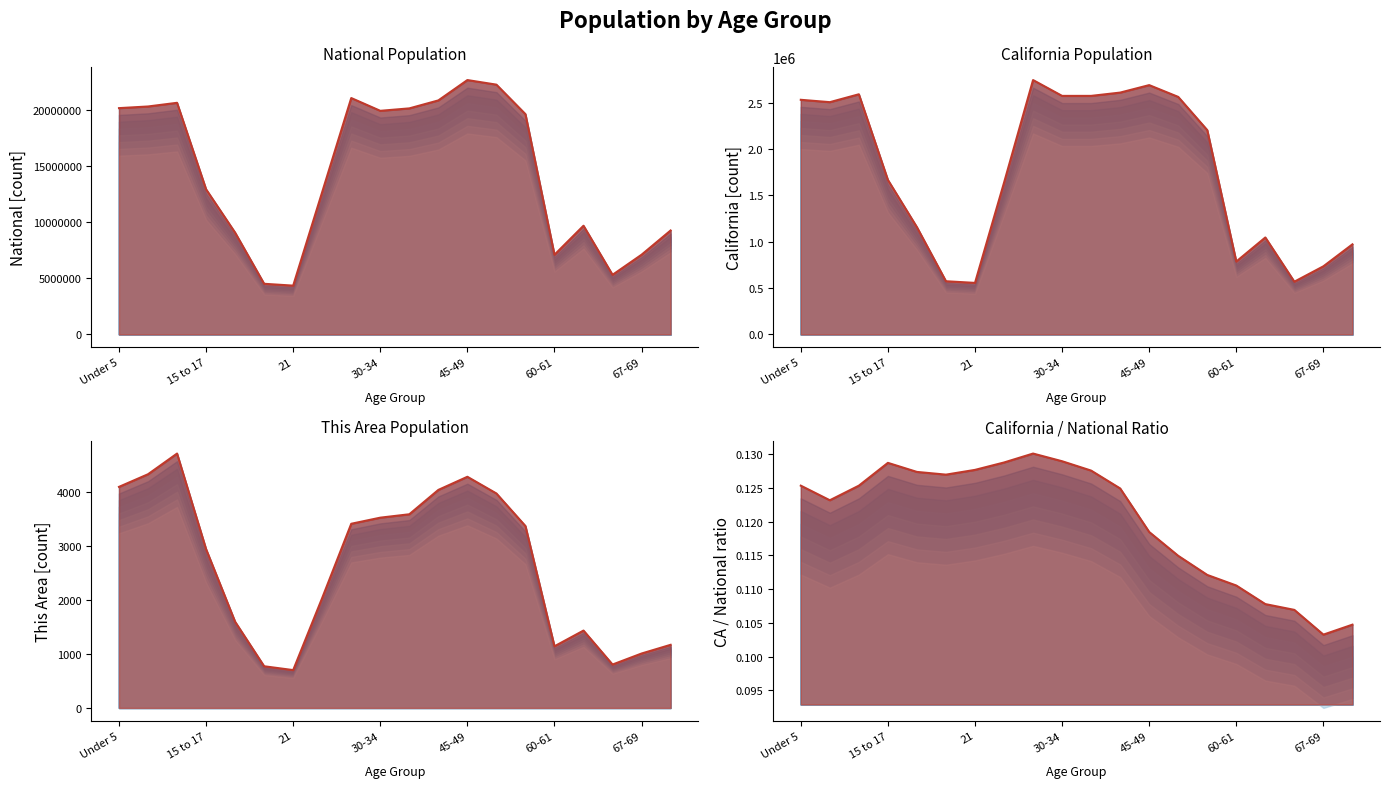

At which category is the sum across all series the highest?

45-49